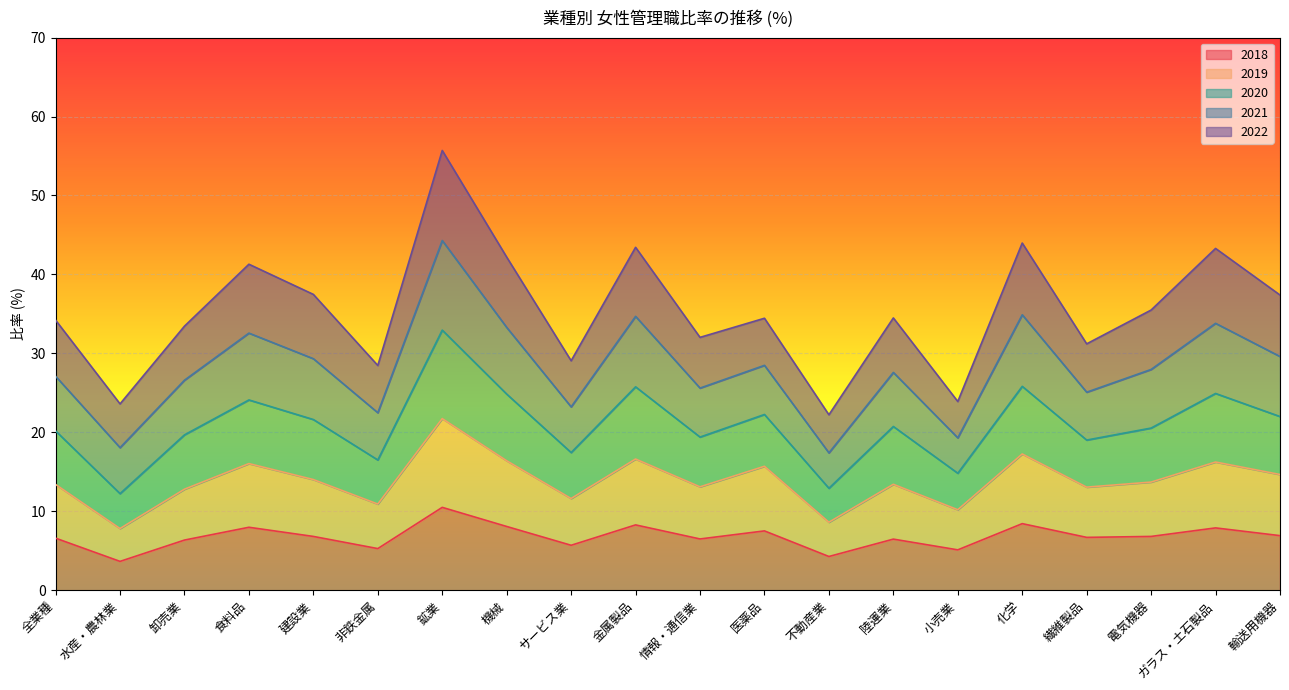

What is the approximate value of 2018 at 医薬品?

7.5